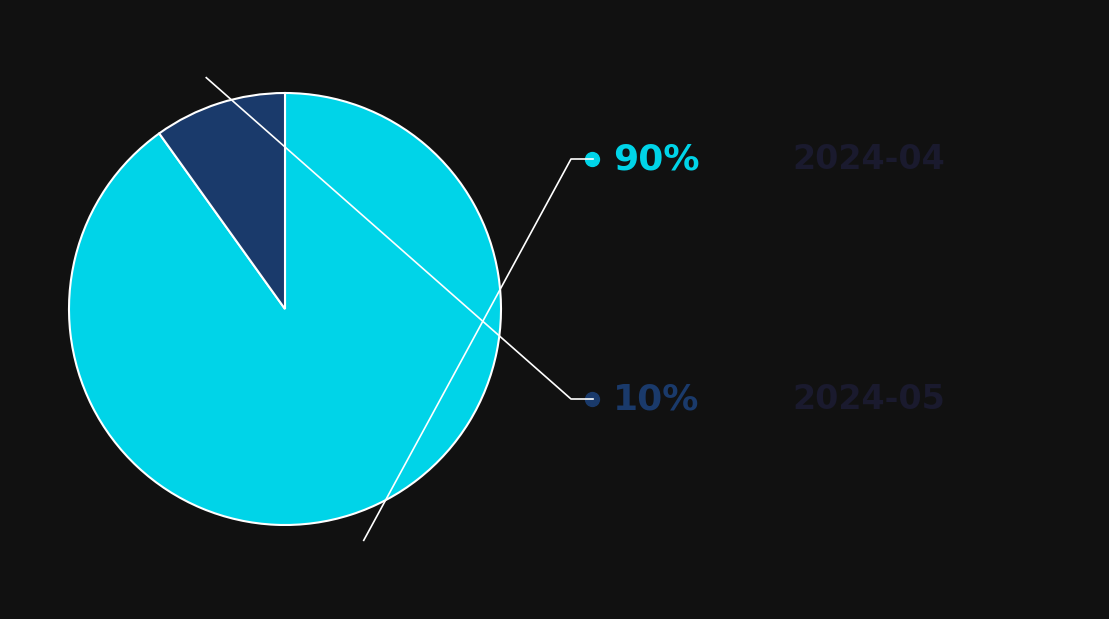

Does any single category account for the majority?

Yes